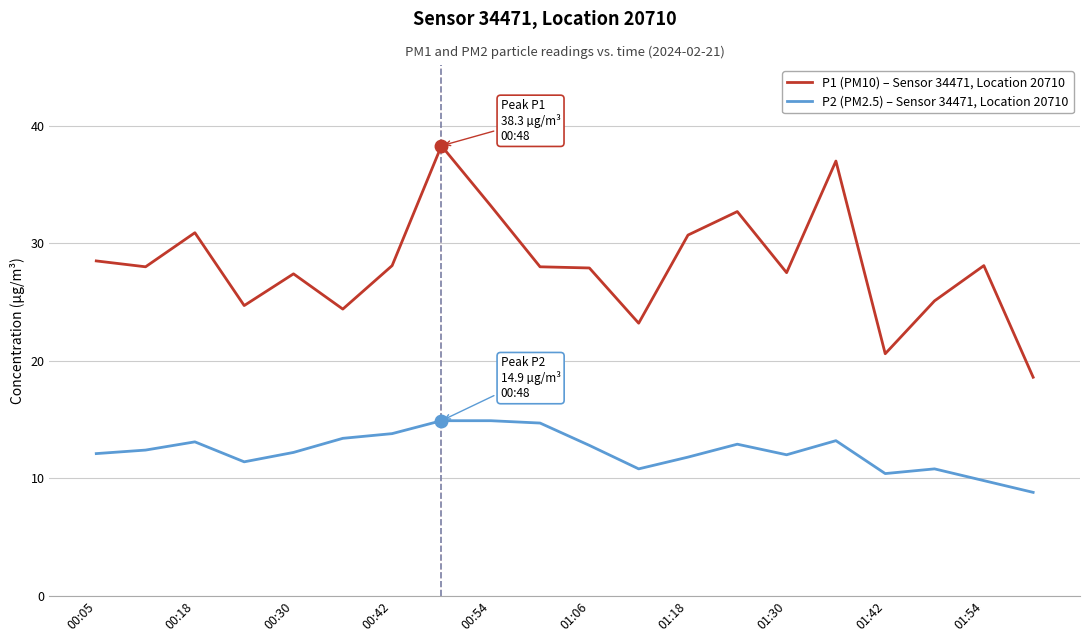

How many lines are shown in the chart?

2